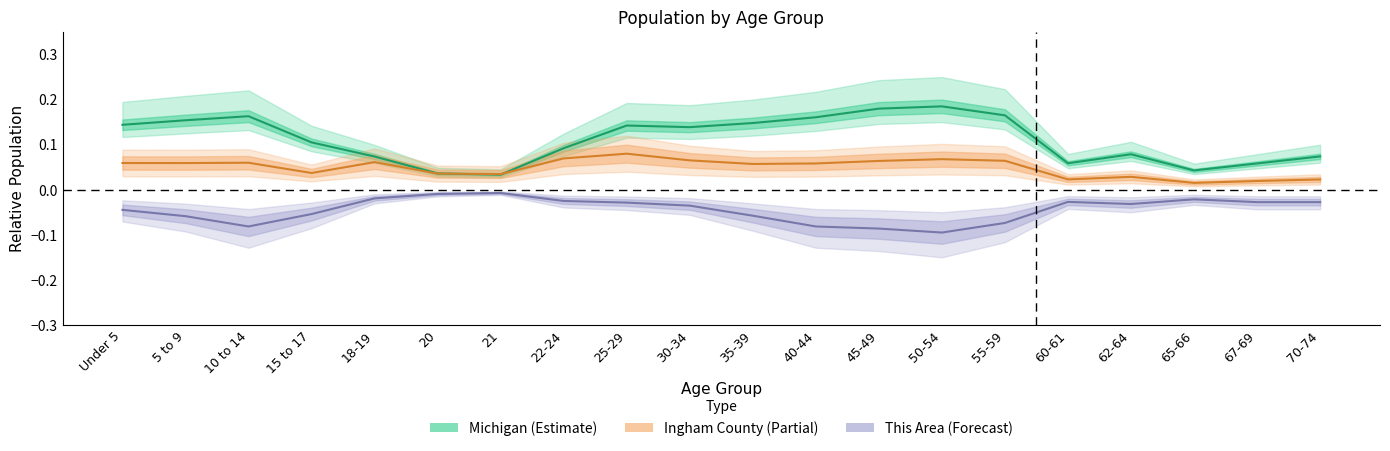

True or false: Michigan has a value of 0.1 at 30-34.

True